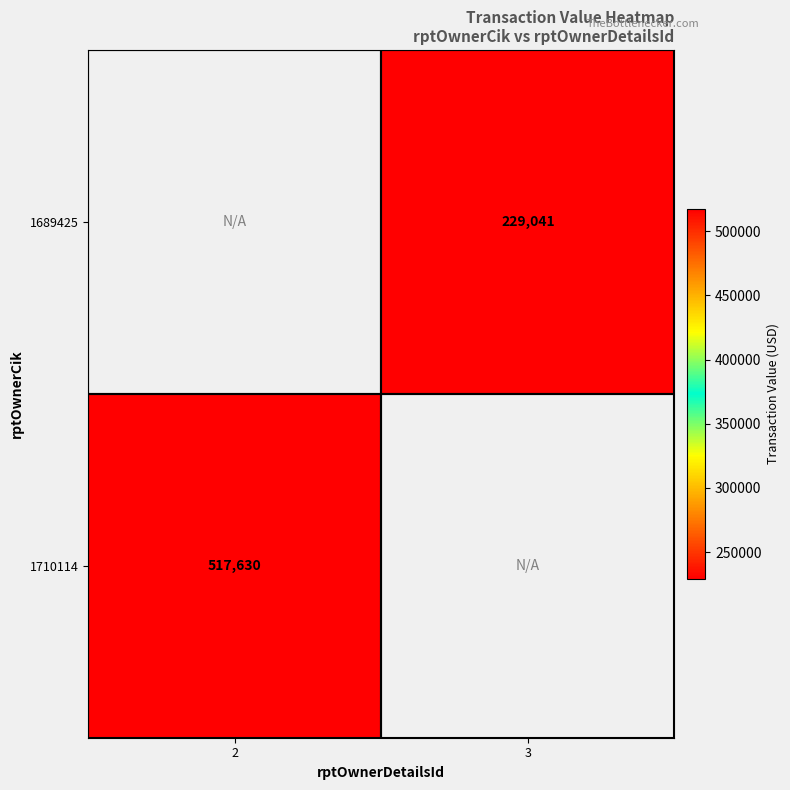

True or false: 1710114 has a value of 717400.9 at 2.

False